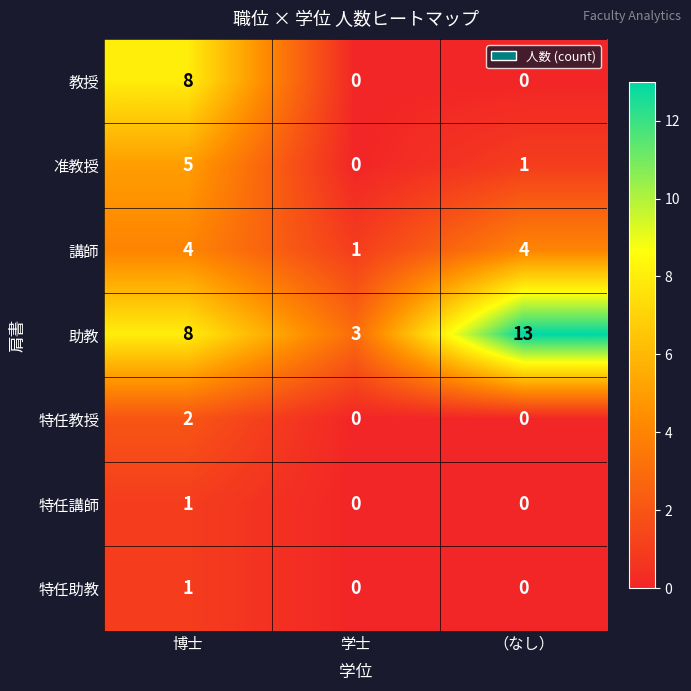

What is the greatest value displayed?

13